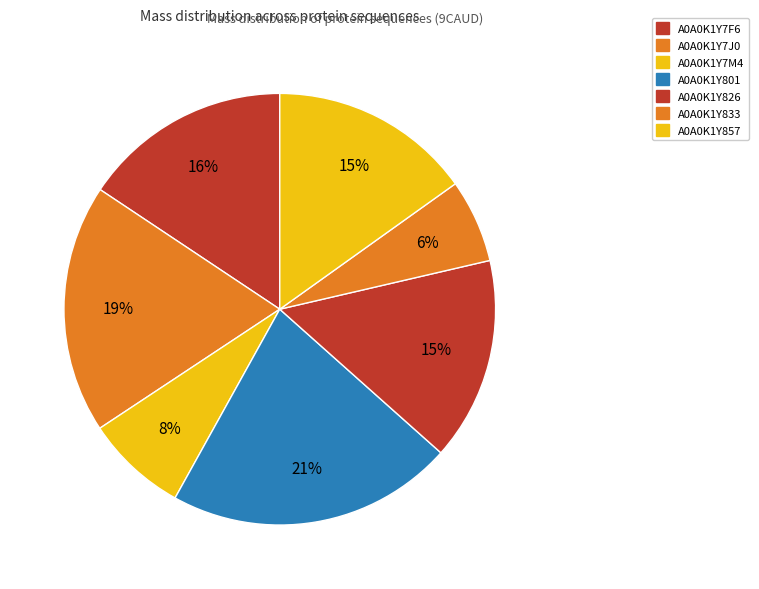

How many segments does this pie chart have?

7